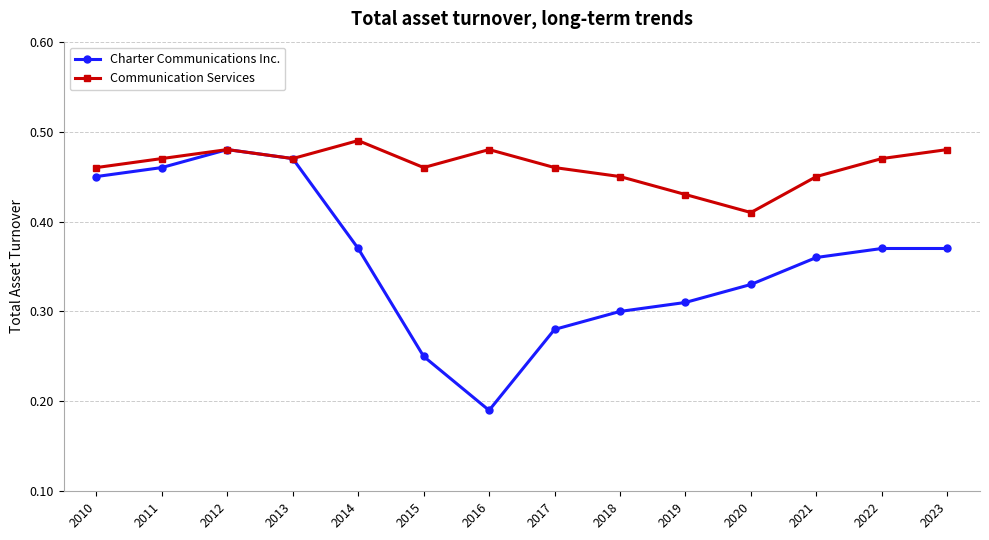

Where is the first local minimum for Charter Communications Inc.?

2016